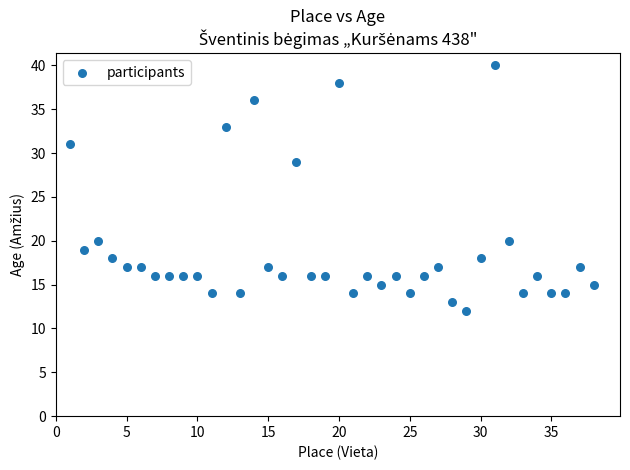

What is the range of Y values (max minus min)?

28